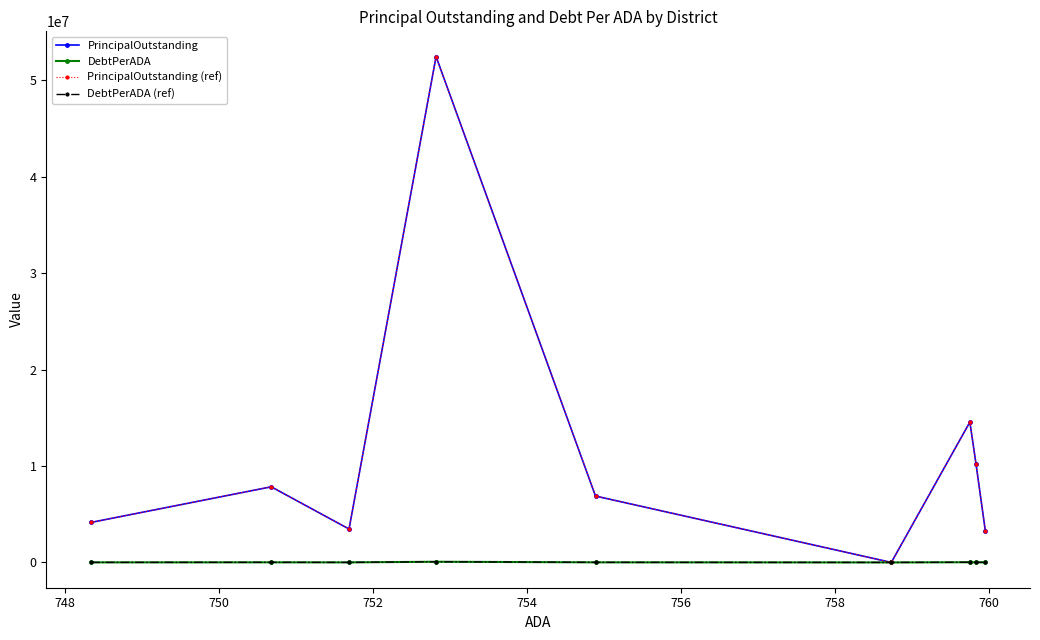

Reading left to right, extract all data points from this chart.

PrincipalOutstanding: 4150000.0	7844000.0	3465000.0	52465000.0	6885000.0	0.0	14561500.0	10195000.0	3310000.0
DebtPerADA: 5545.6	10449.2	4609.6	69691.3	9120.5	0.0	19166.2	13417.5	4355.5
PrincipalOutstanding (ref): 4150000.0	7844000.0	3465000.0	52465000.0	6885000.0	0.0	14561500.0	10195000.0	3310000.0
DebtPerADA (ref): 5545.6	10449.2	4609.6	69691.3	9120.5	0.0	19166.2	13417.5	4355.5